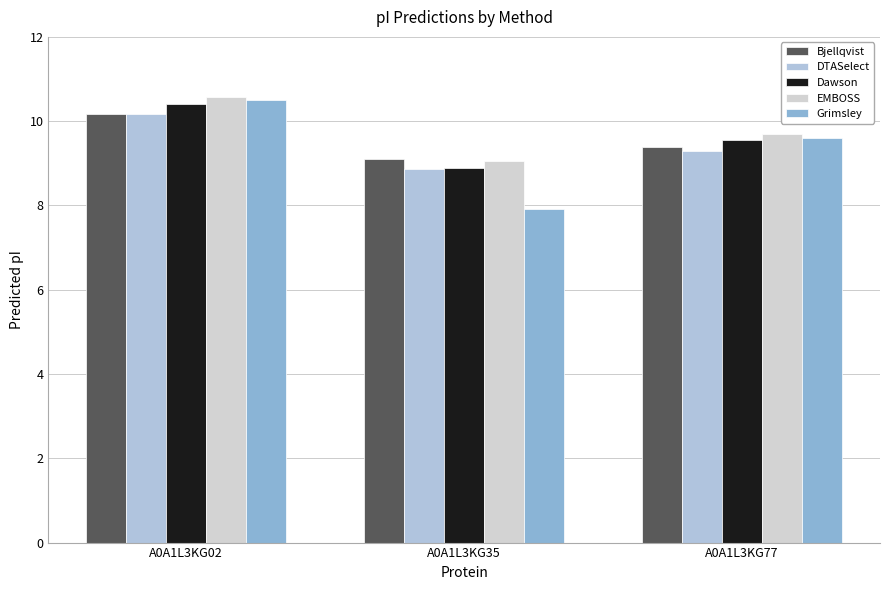

Between A0A1L3KG35 and A0A1L3KG77, which series saw the biggest shift?

Grimsley